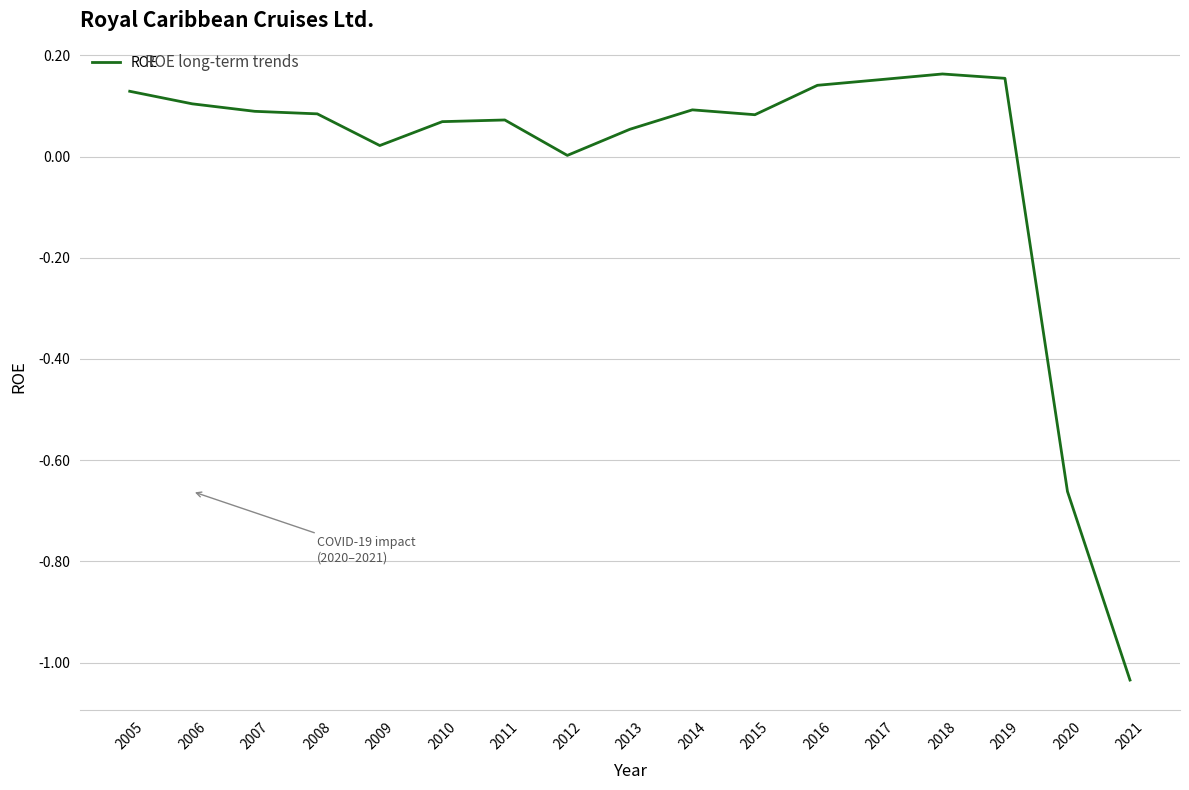

Which has a higher value, 2020 or 2015?

2015